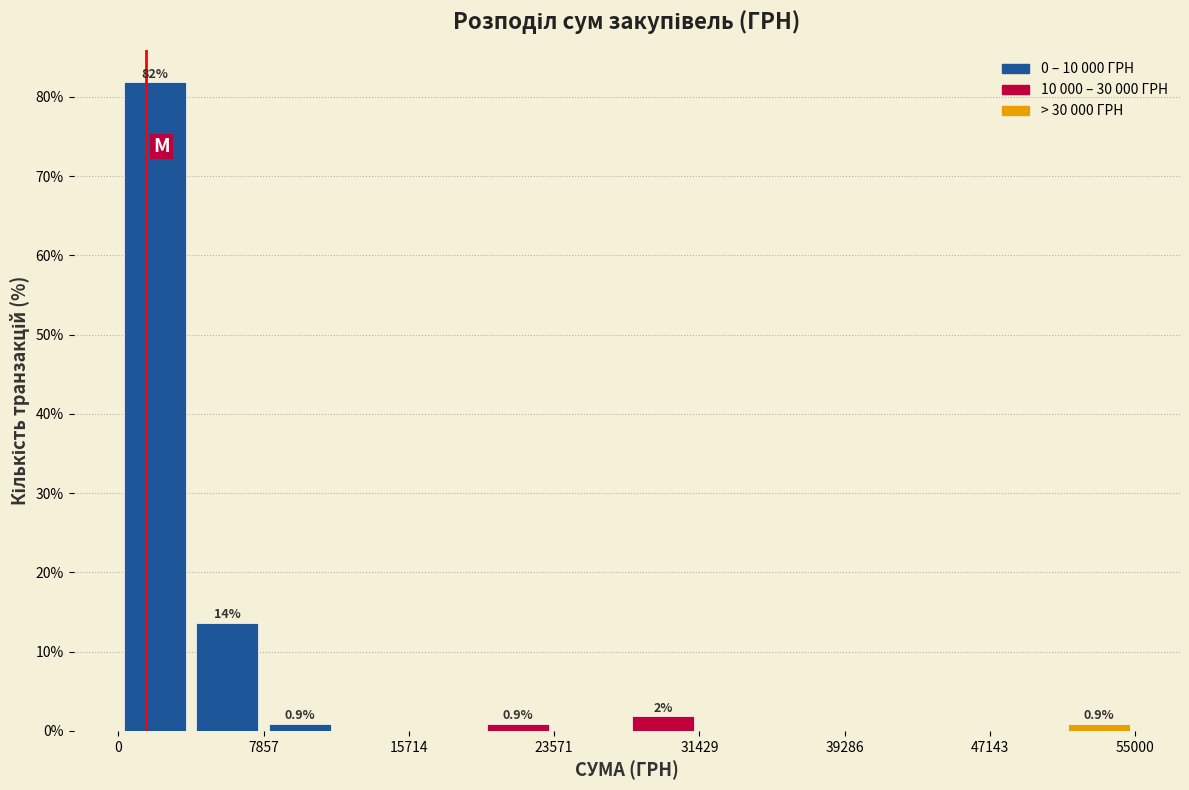

Around what value on the x-axis is the tallest bar? Give the approximate position of its centre, as read against the axis.

2000